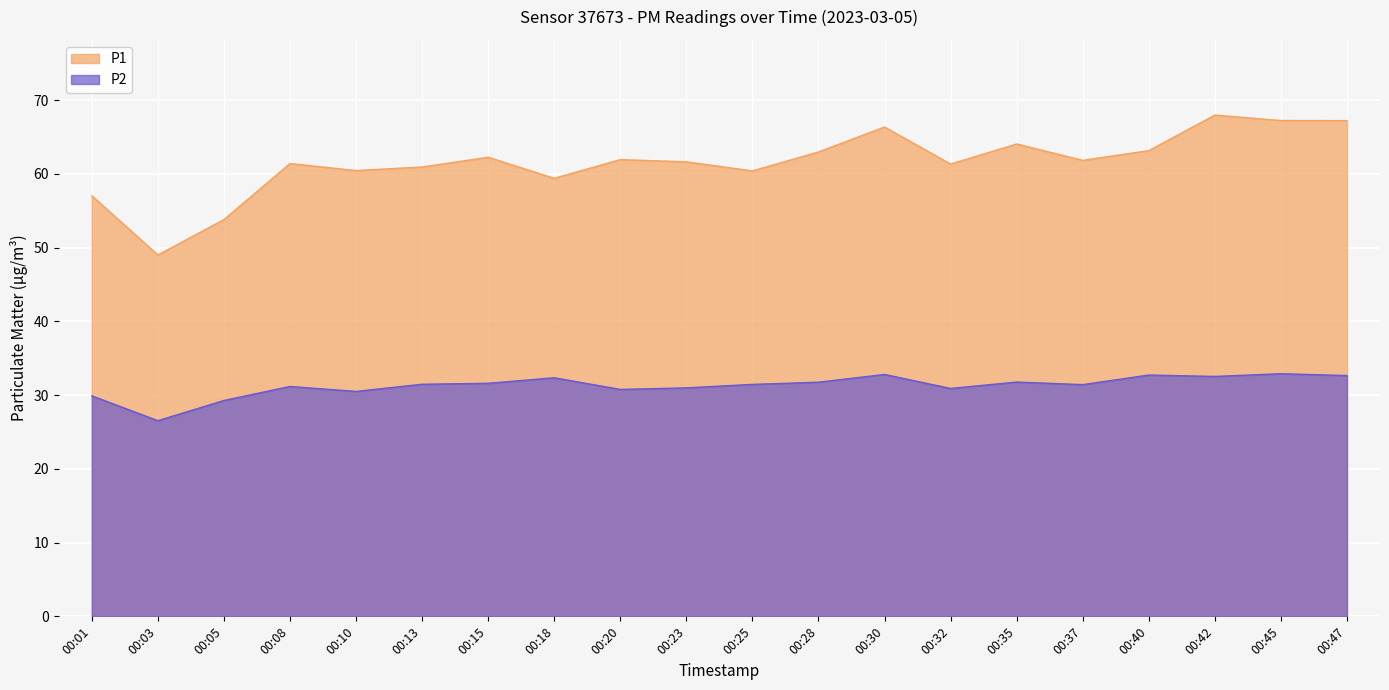

Which series has the widest spread of values?

P1